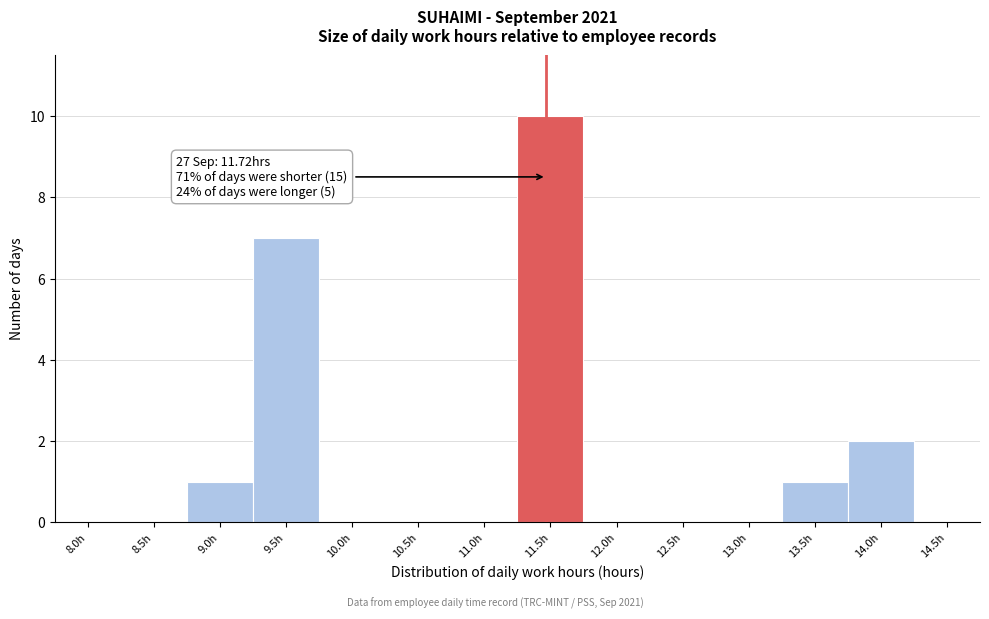

Reading right to left, transcribe all the data shown in this chart.

14.5h=0	14.0h=2	13.5h=1	13.0h=0	12.5h=0	12.0h=0	11.5h=10	11.0h=0	10.5h=0	10.0h=0	9.5h=7	9.0h=1	8.5h=0	8.0h=0